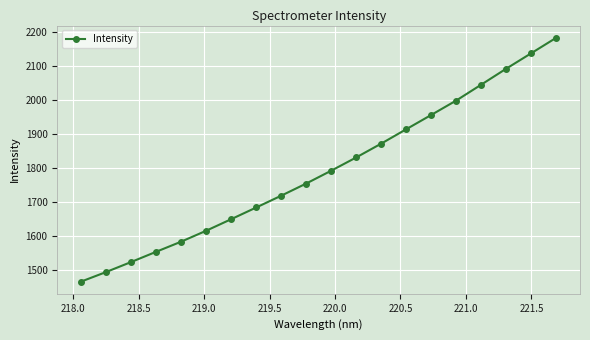

What is the sum of all values?

35861.7